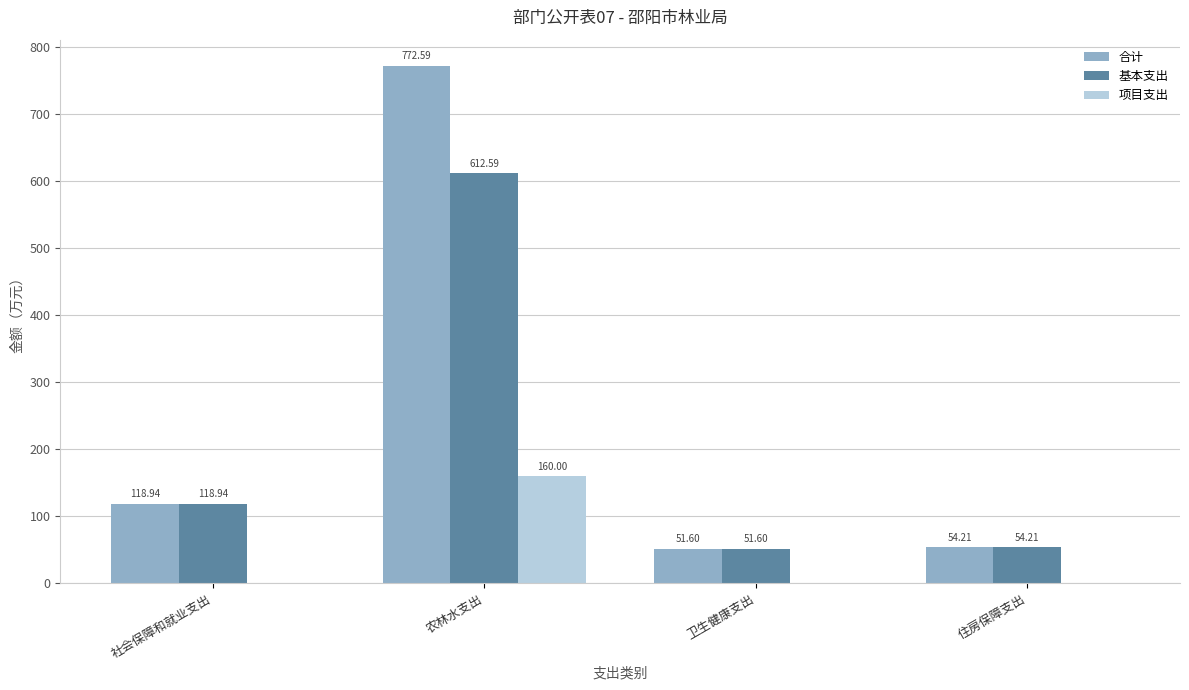

Which series has the largest total across all categories?

合计